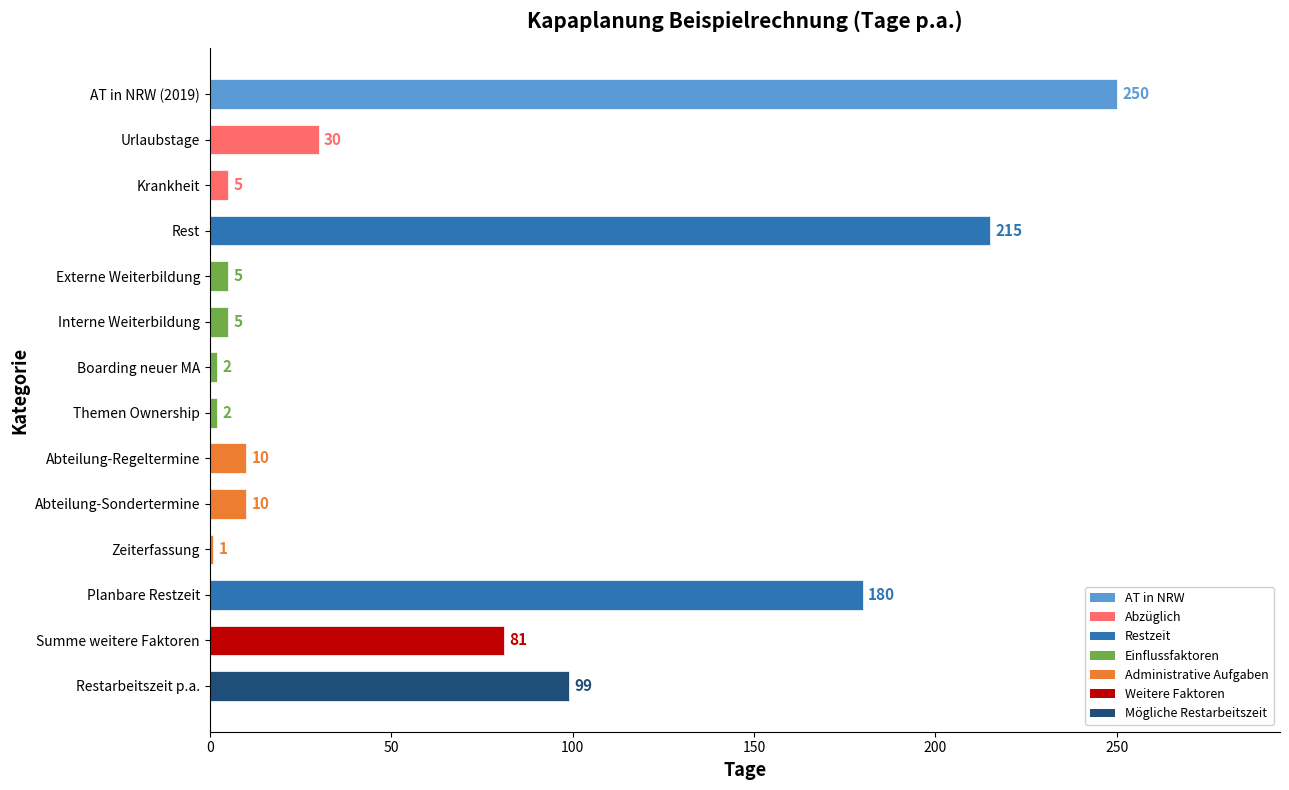

What is the minimum value shown in the chart?

1